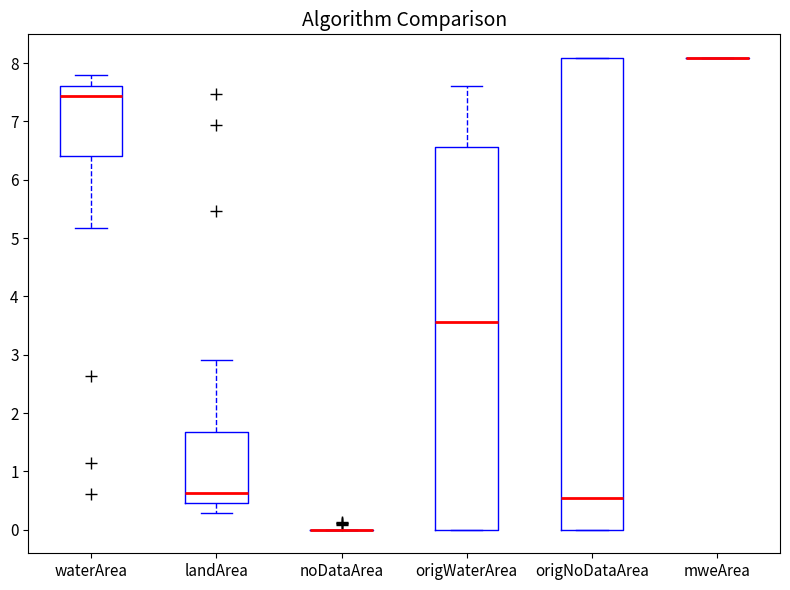

Which box is the tallest, from its lower edge to its upper edge?

origNoDataArea